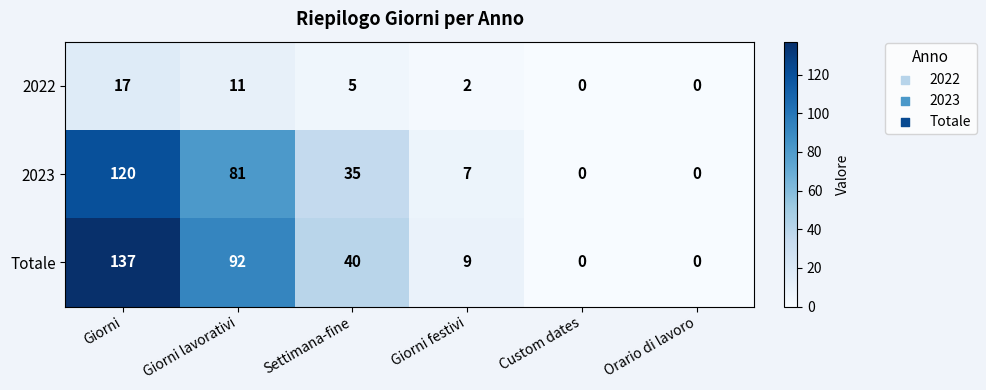

At Giorni lavorativi, list the series in order from largest to smallest.

Totale, 2023, 2022